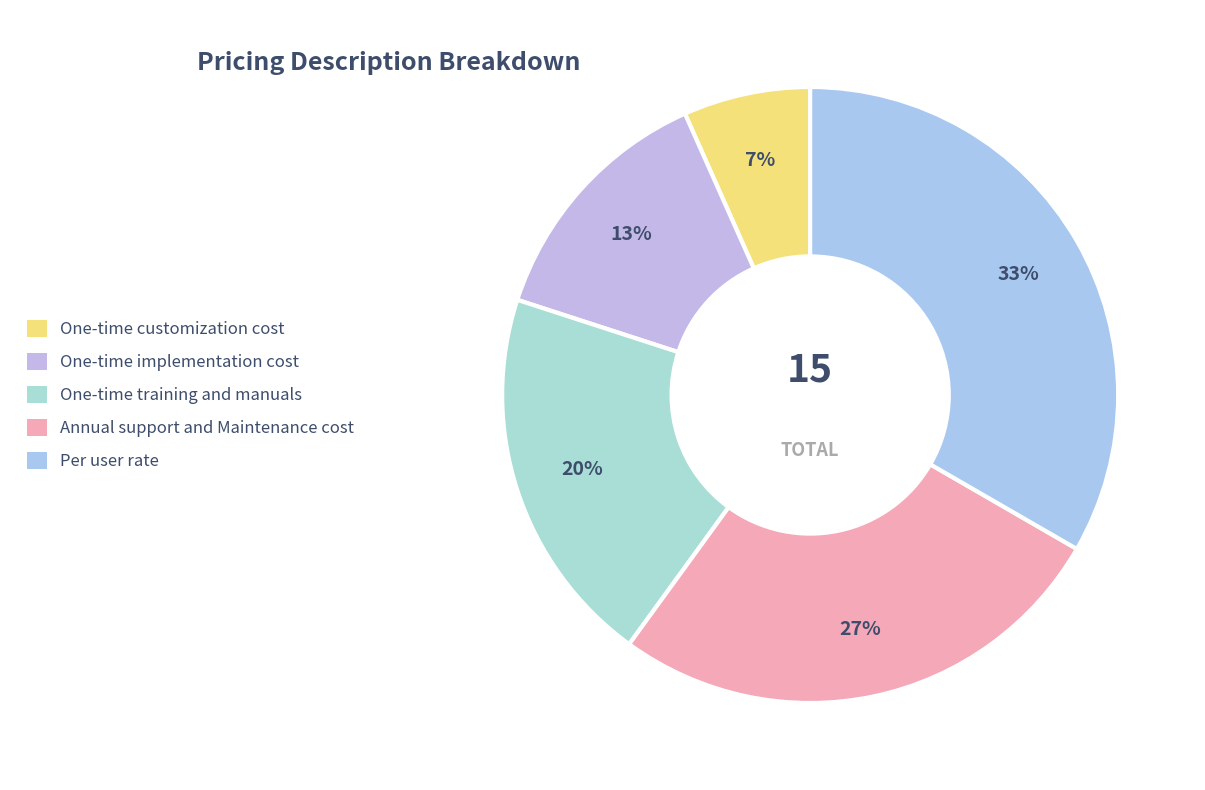

Does One-time implementation cost represent more than half of the total?

No